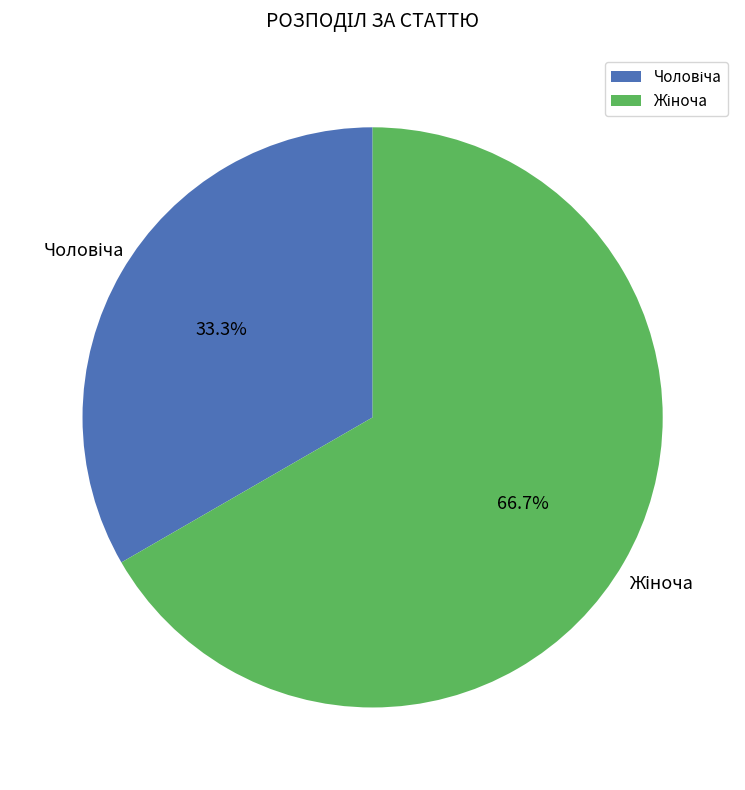

Is there any slice that represents more than half of the pie?

Yes